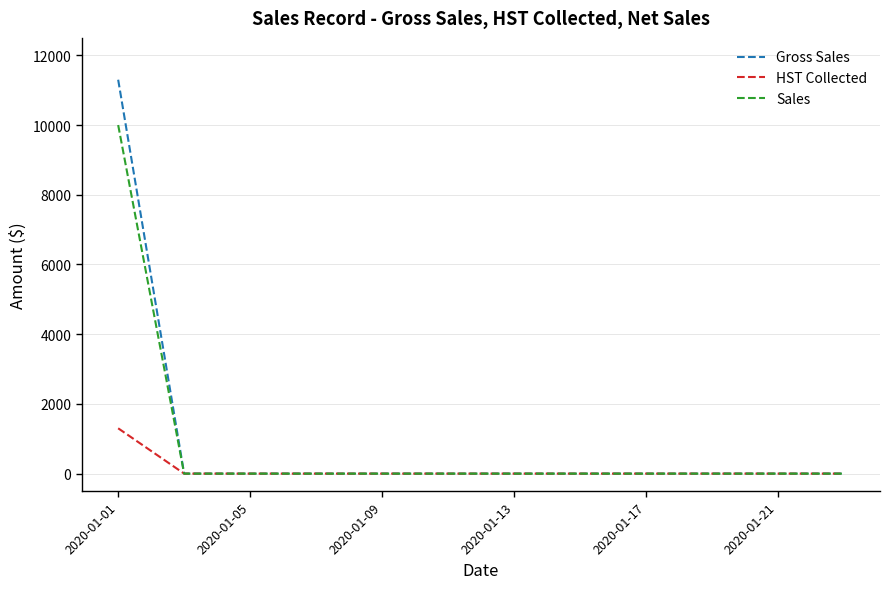

What is the sum of all Sales values?

10000